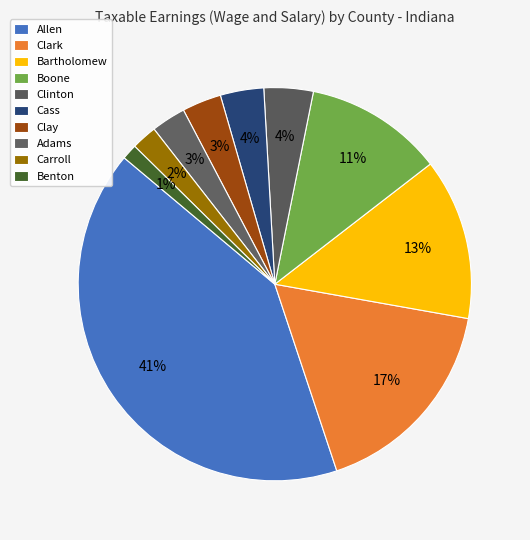

How many slices are in this pie chart?

10